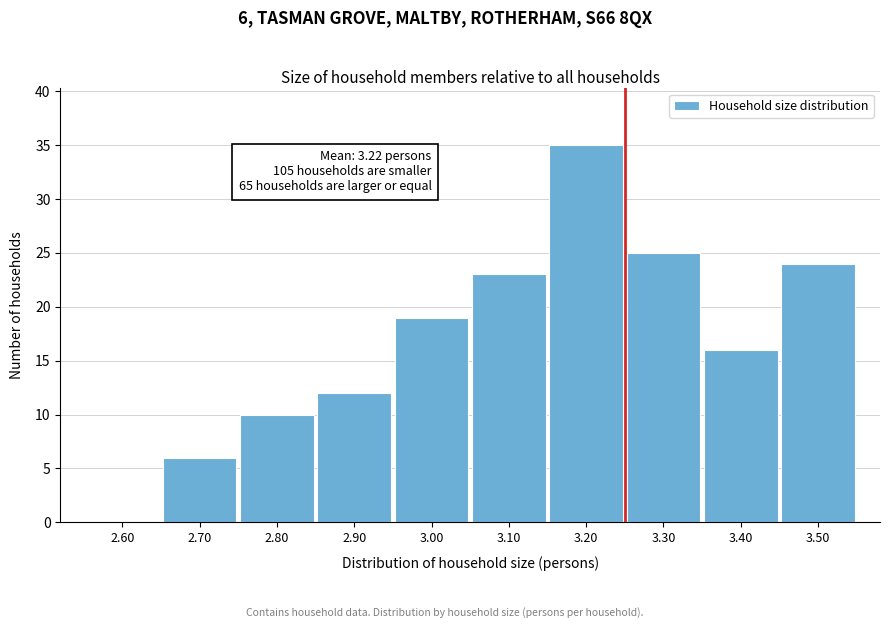

Reading right to left, what are all the values shown in this chart?

3.50=24	3.40=16	3.30=25	3.20=35	3.10=23	3.00=19	2.90=12	2.80=10	2.70=6	2.60=0